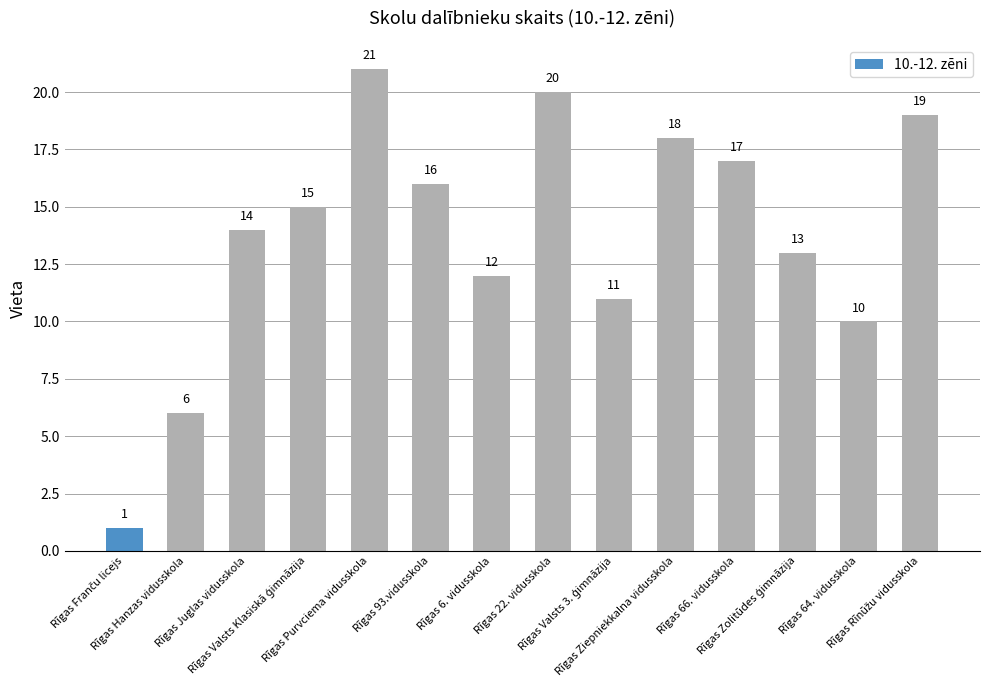

What is the sum of all values?

193